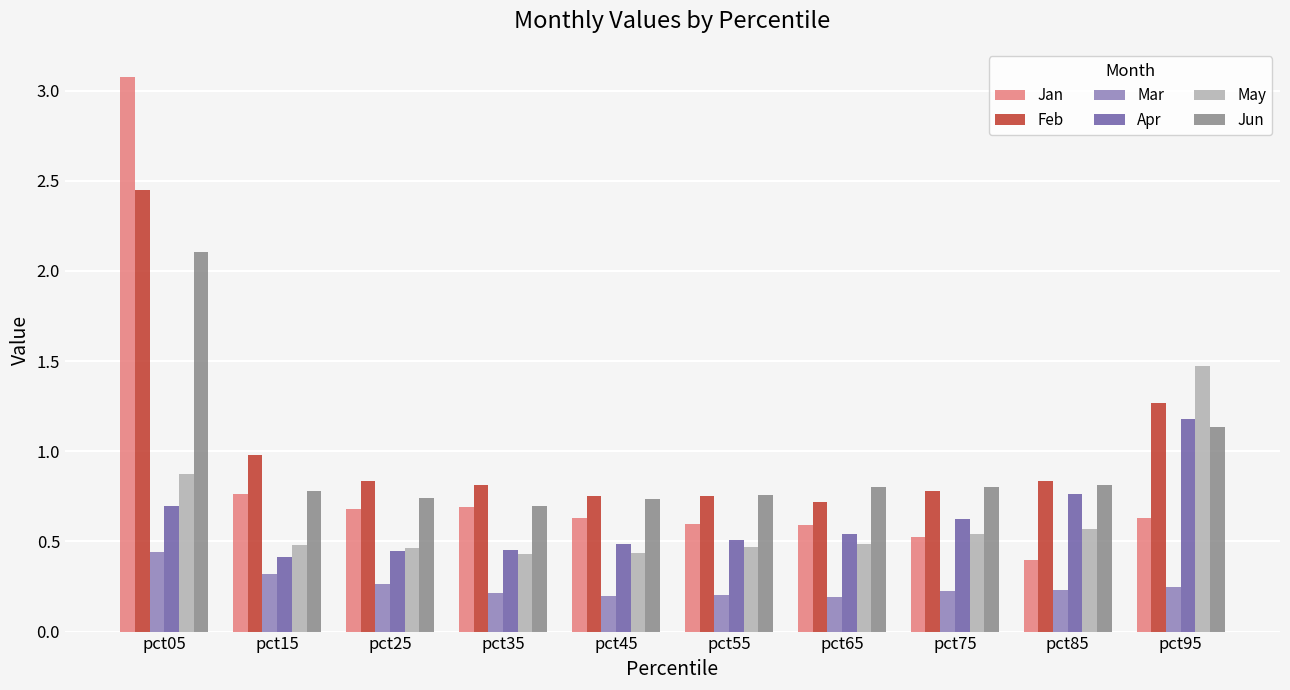

What is the highest value of the May series?

1.5